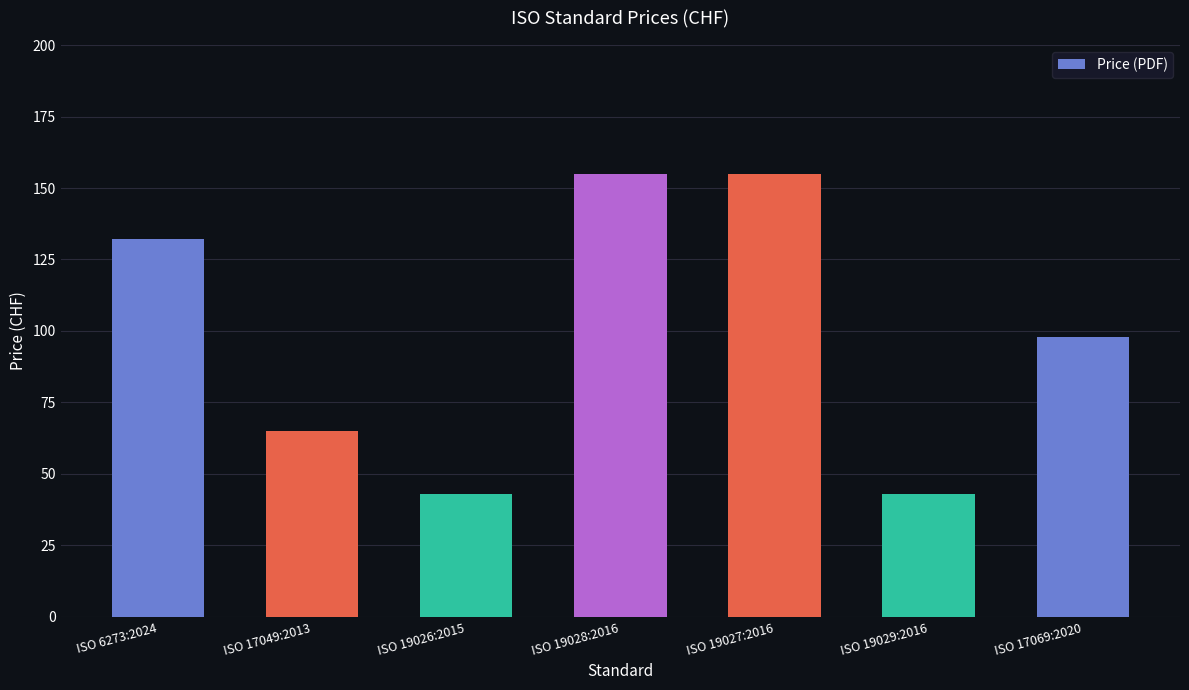

Is it true that the value at ISO 6273:2024 is 66?

False